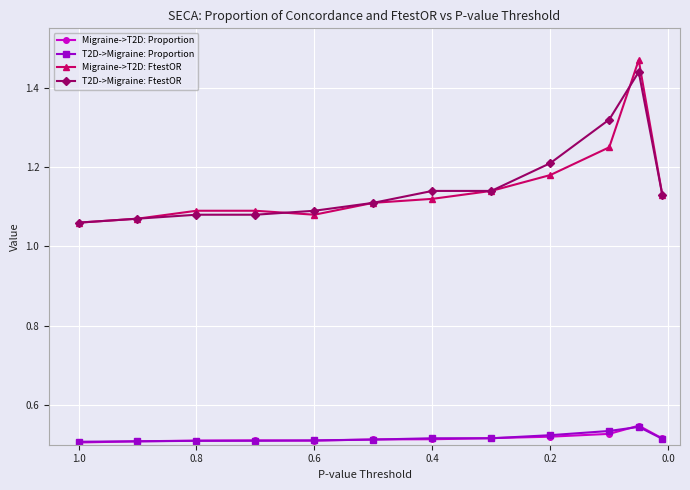

Is it true that T2D->Migraine: Proportion equals 0.5 at 0.8?

True